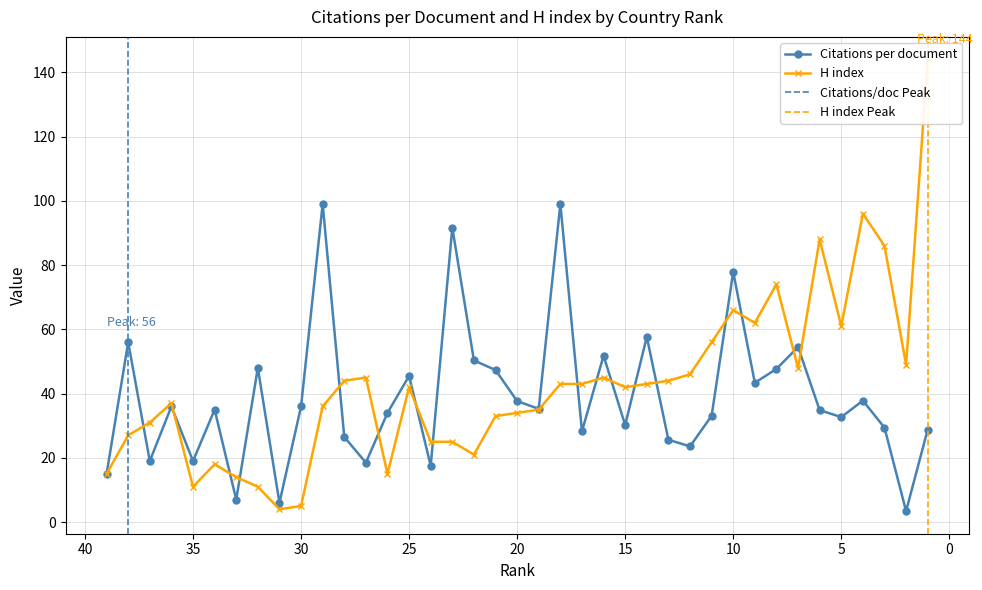

The value of H index at 18 is 43.0. True or false?

True